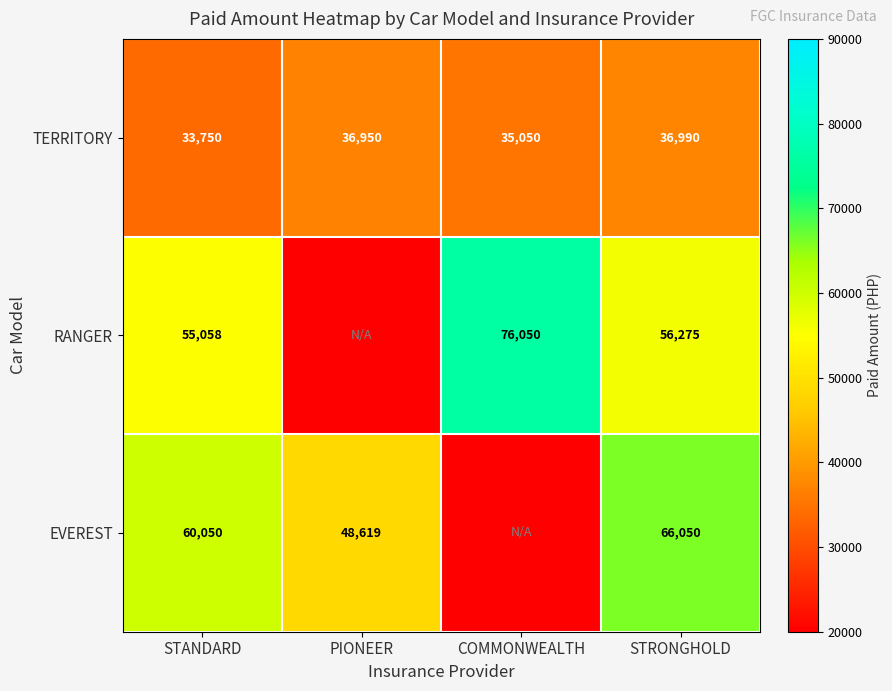

What is the total value across all series at STRONGHOLD?

159315